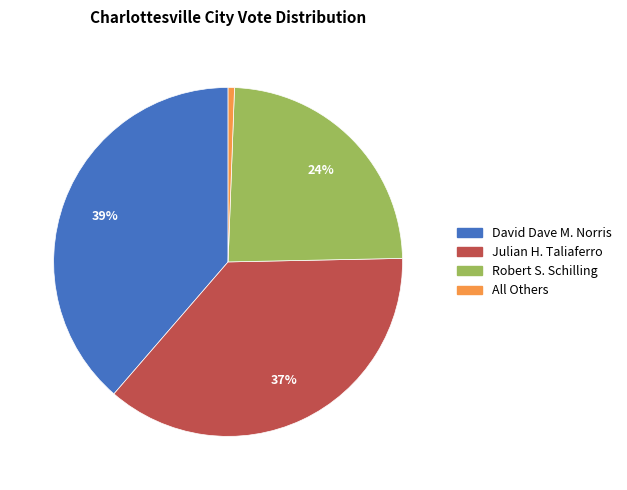

To the nearest percent, what is the average slice percentage?

25%